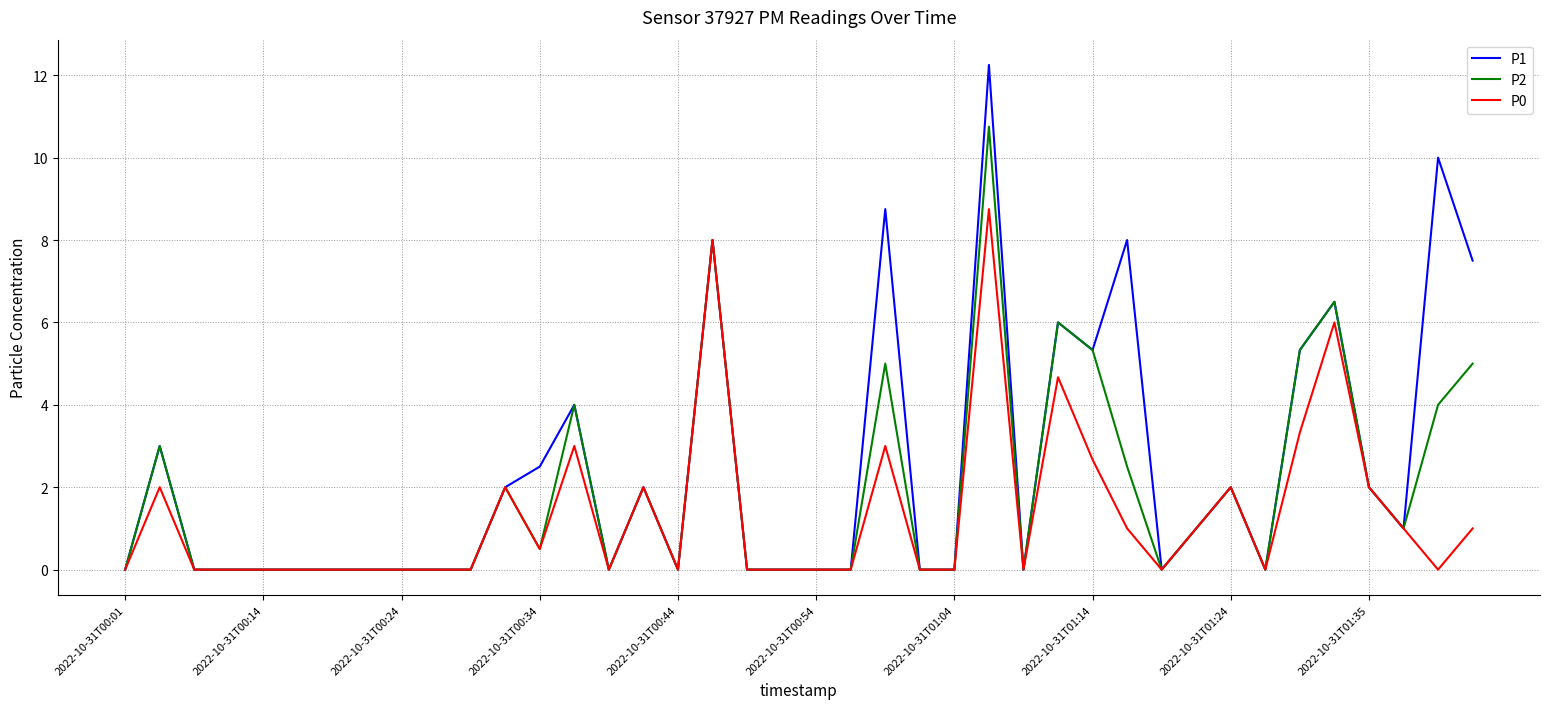

How many lines are shown in the chart?

3